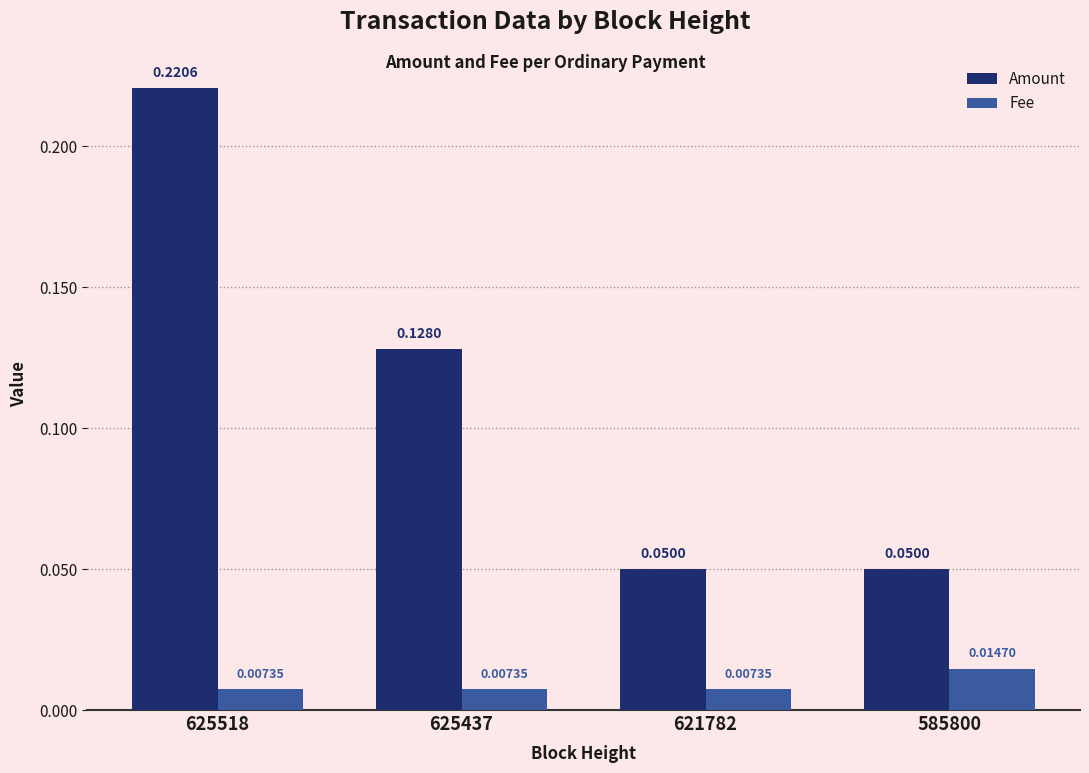

Rank the series at 621782 from highest to lowest value.

Amount, Fee